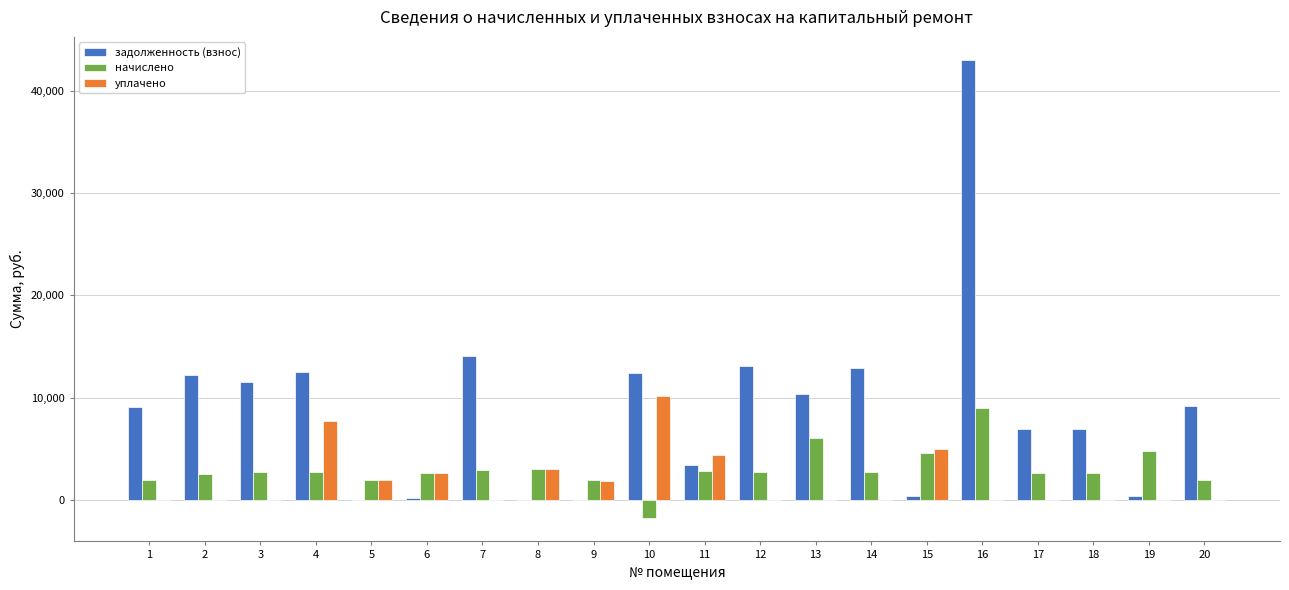

What is the greatest value displayed?

43041.4